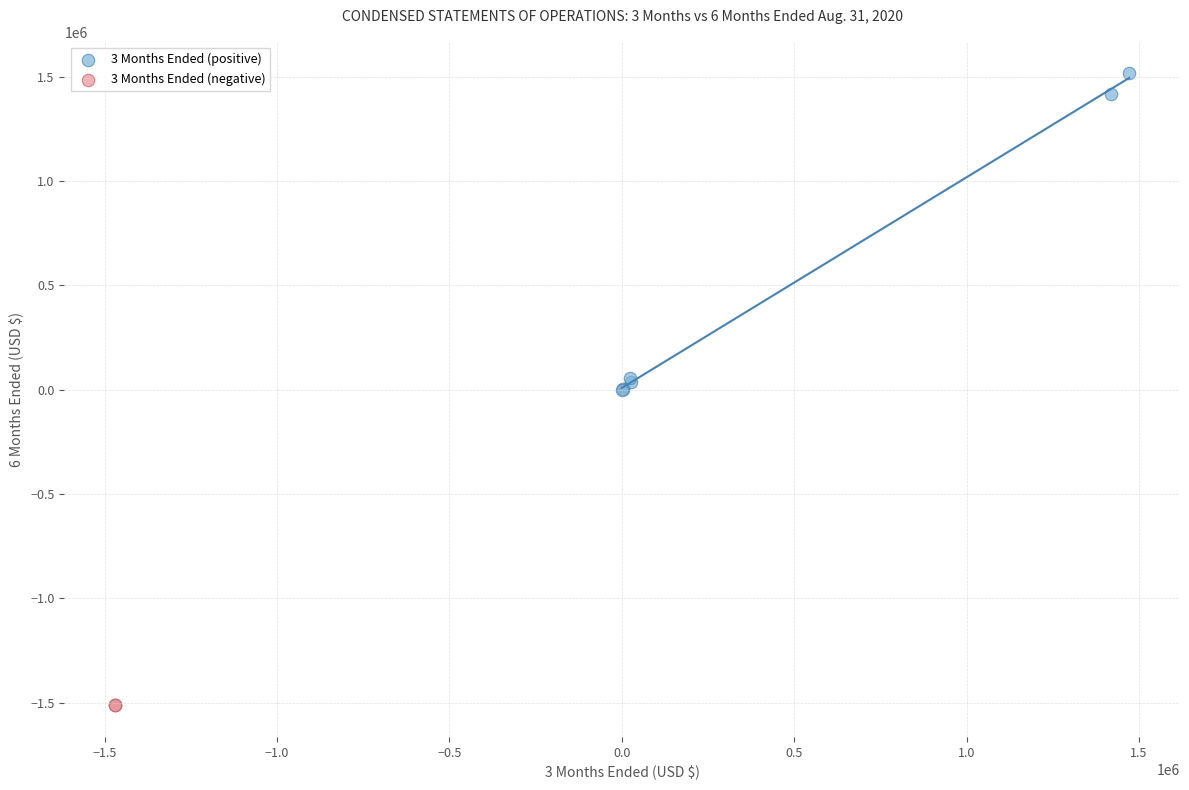

Which series contains the highest Y value?

3 Months Ended (positive)